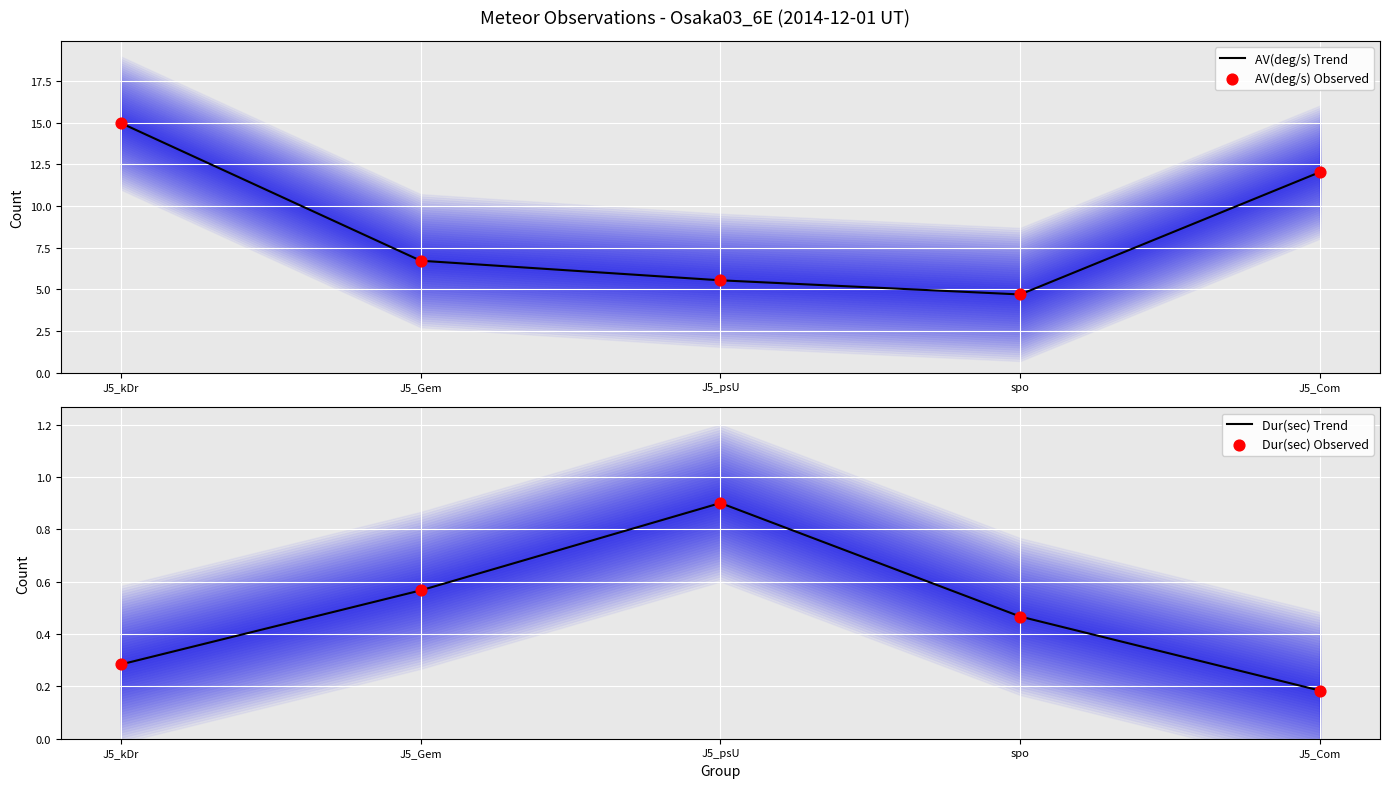

What are all the series names shown in the legend?

AV(deg/s) Trend, AV(deg/s) Observed, Dur(sec) Trend, Dur(sec) Observed